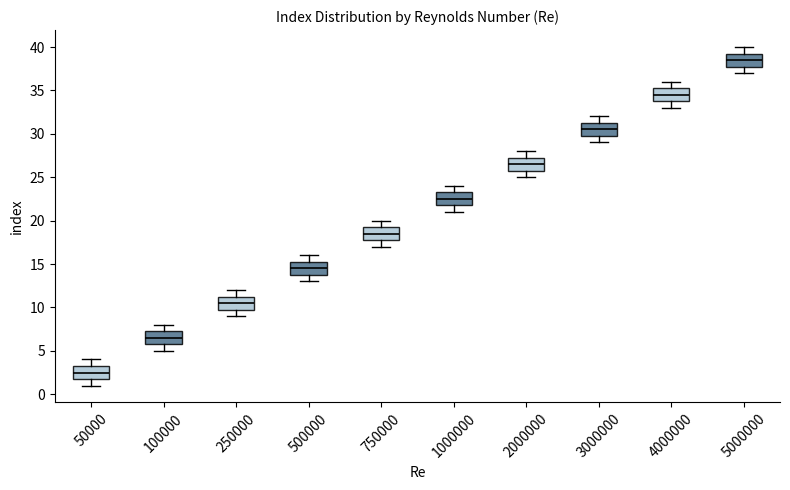

Reading left to right, transcribe this box plot: for each box, give where its median line is, the range the box spans, and where its two whiskers end, as read against the y-axis. The values are not printed on the chart, so give them approximately, as read against the axis.

50000: median 2.5, box 2.0 to 3.5, whiskers 1.0 to 4.0
100000: median 6.5, box 6.0 to 7.5, whiskers 5.0 to 8.0
250000: median 10.5, box 10.0 to 11.5, whiskers 9.0 to 12.0
500000: median 14.5, box 14.0 to 15.5, whiskers 13.0 to 16.0
750000: median 18.5, box 18.0 to 19.5, whiskers 17.0 to 20.0
1000000: median 22.5, box 22.0 to 23.5, whiskers 21.0 to 24.0
2000000: median 26.5, box 26.0 to 27.5, whiskers 25.0 to 28.0
3000000: median 30.5, box 30.0 to 31.5, whiskers 29.0 to 32.0
4000000: median 34.5, box 34.0 to 35.5, whiskers 33.0 to 36.0
5000000: median 38.5, box 38.0 to 39.5, whiskers 37.0 to 40.0